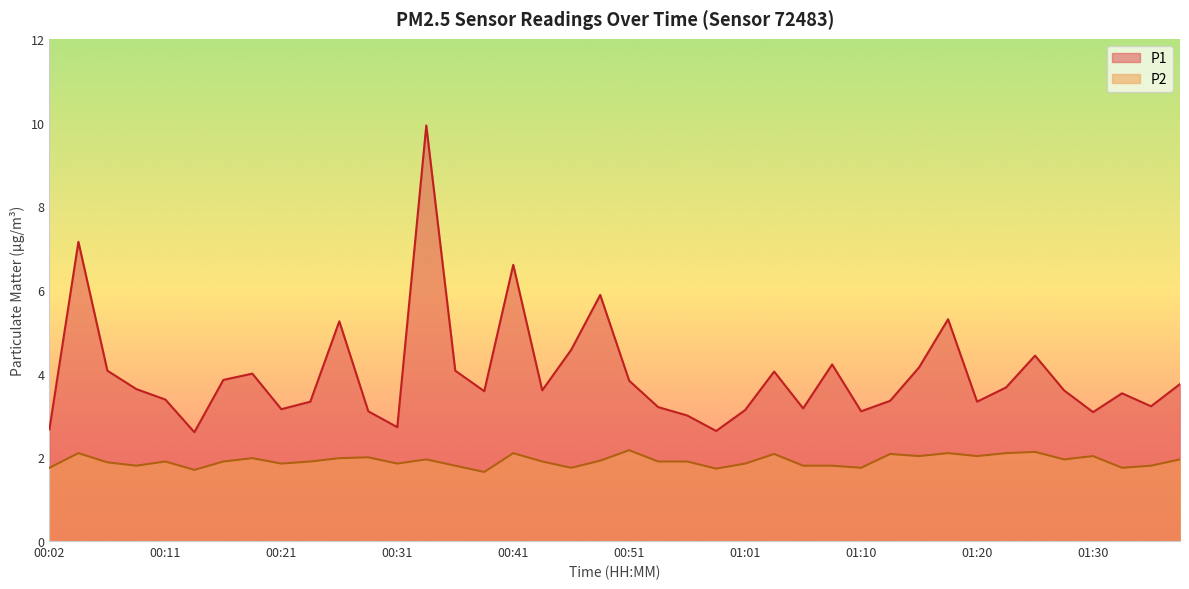

True or false: P2 and P1 intersect in this chart.

False